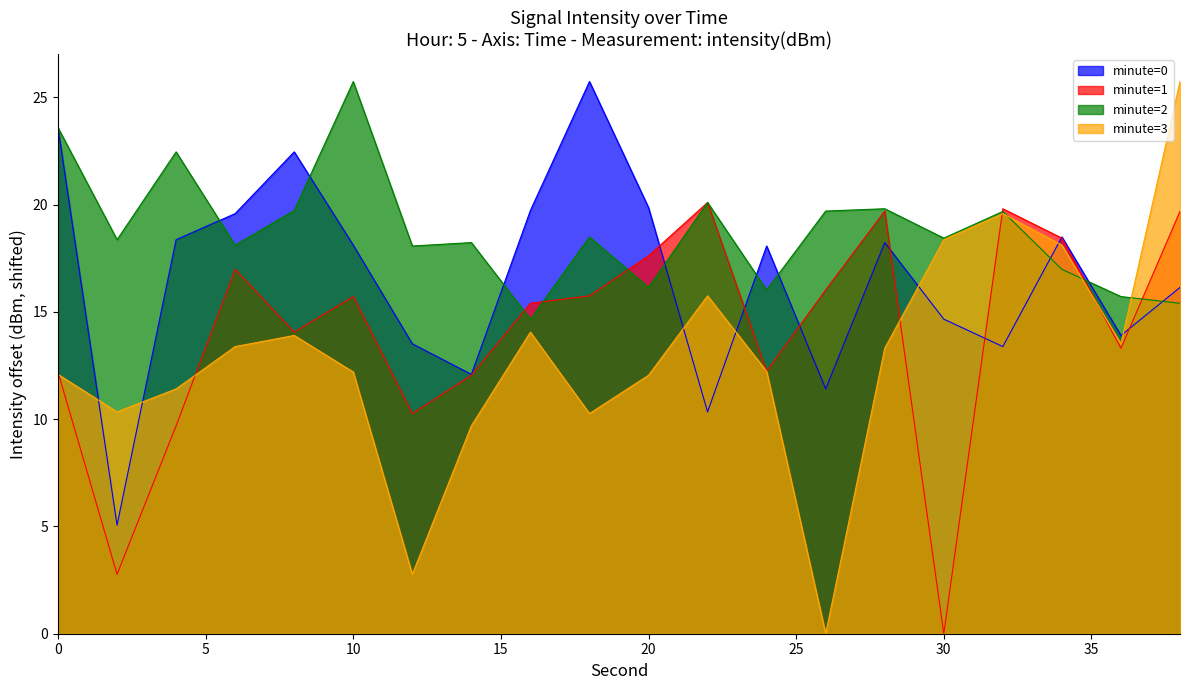

What is the difference between the second highest and minimum values in the minute=3 series?

19.6